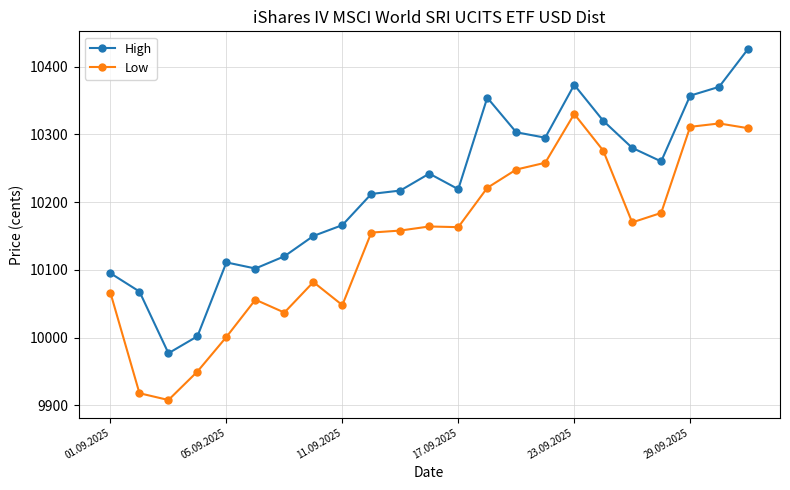

True or false: High and Low intersect in this chart.

False